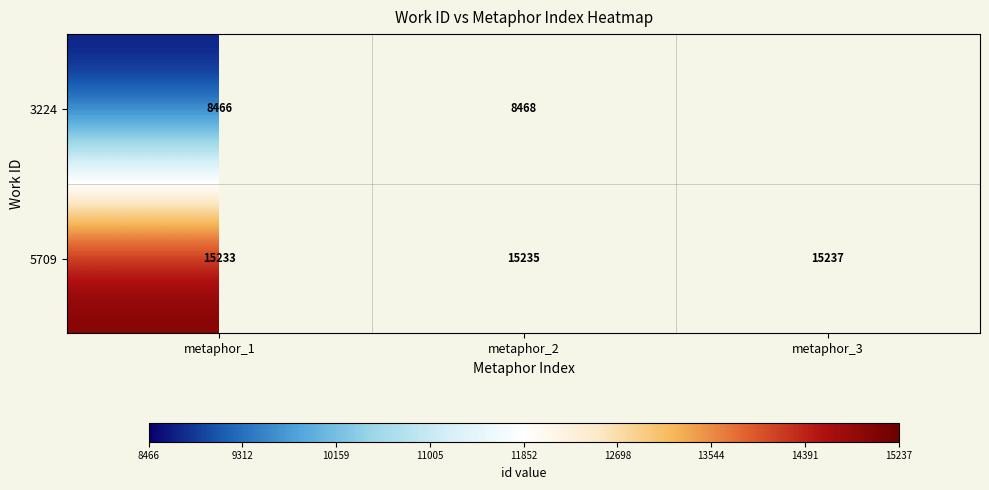

At which category does the chart reach its peak across all series?

metaphor_3